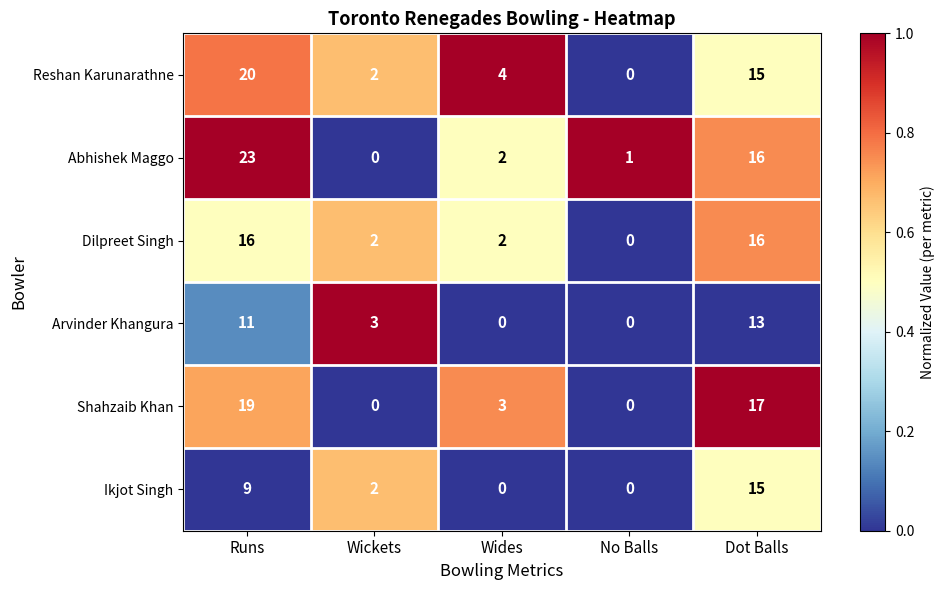

What is the total value across all series at Wides?

11